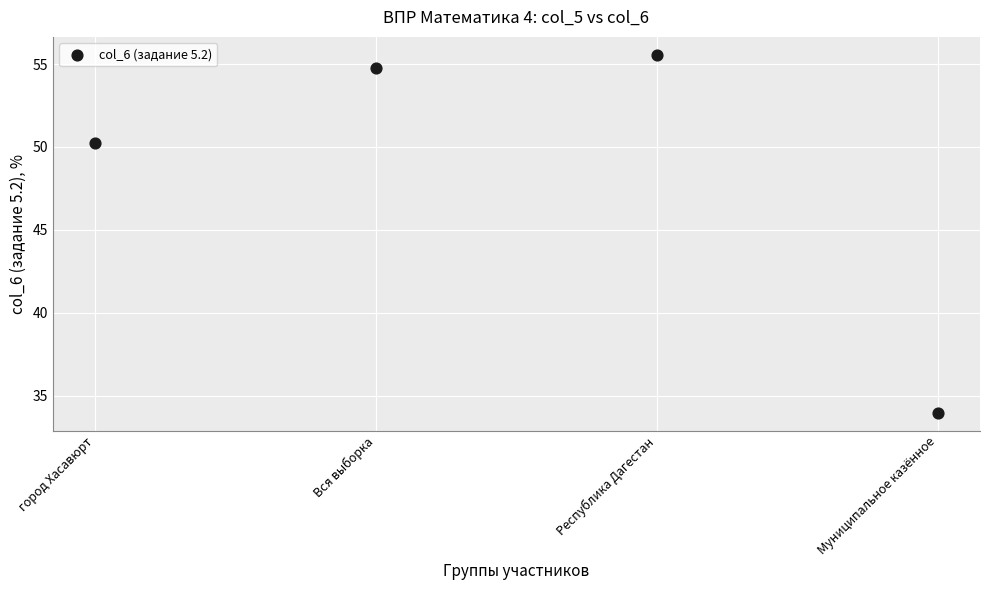

What is the range of Y values (max minus min)?

21.6